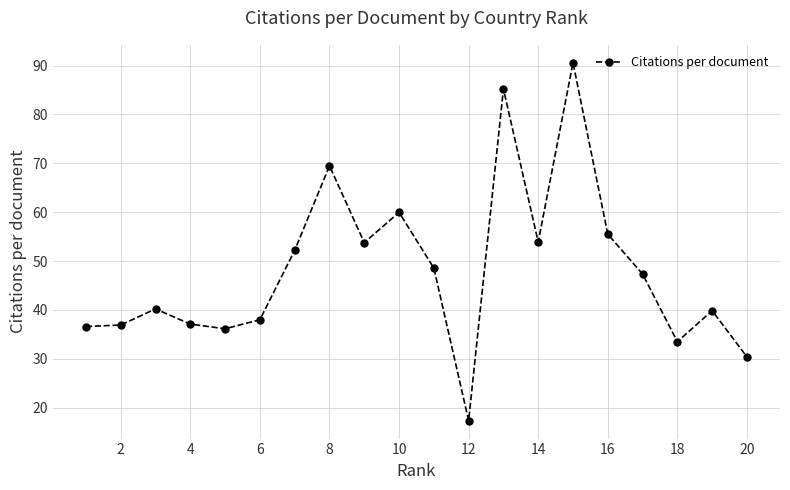

True or false: there are more than 0 points higher than both neighbors.

True